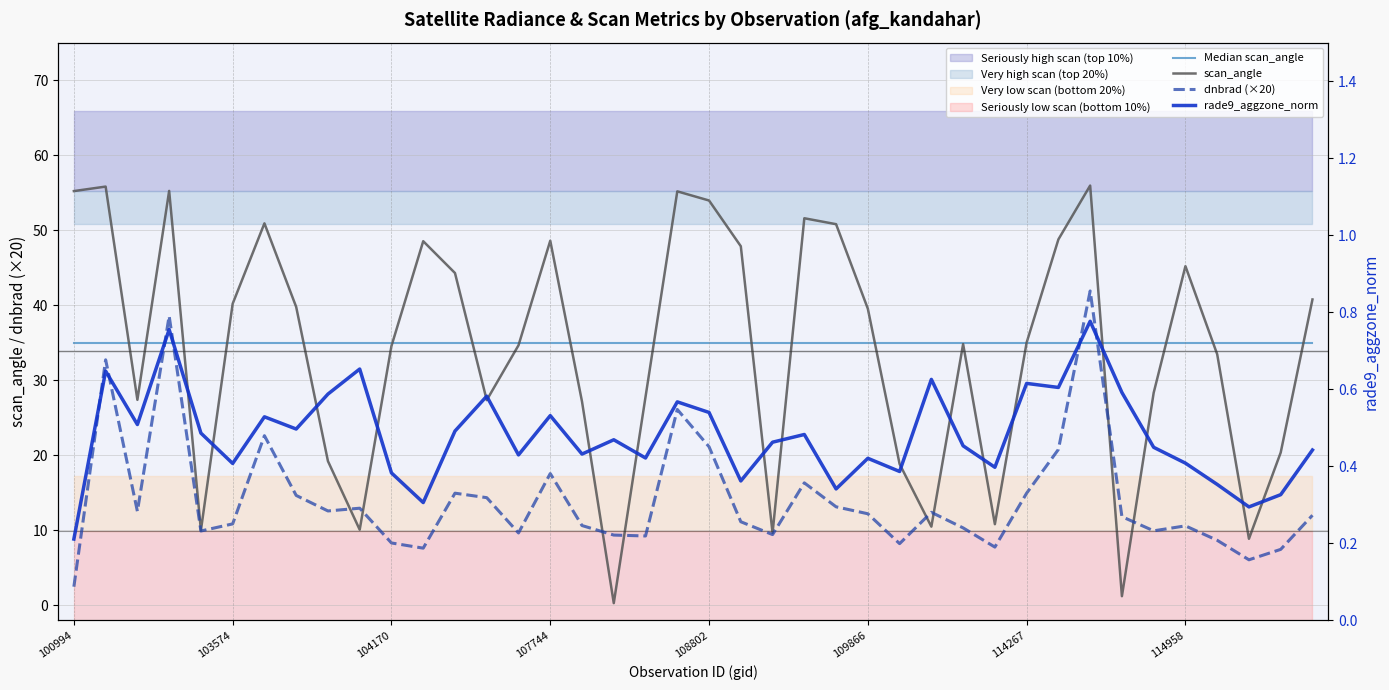

At how many categories does at least one series exceed 53?

6